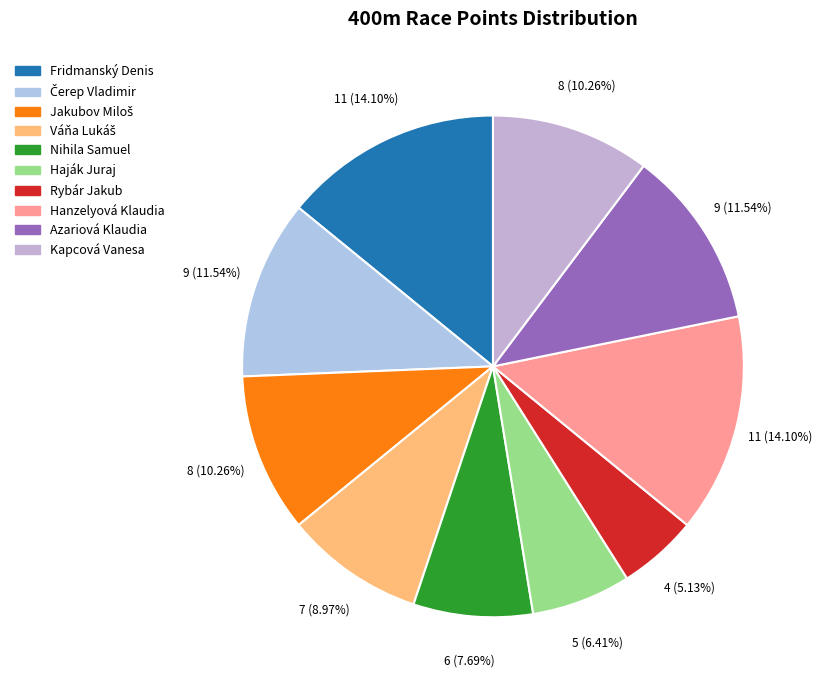

Rank the categories by value from highest to lowest.

Fridmanský Denis, Hanzelyová Klaudia, Čerep Vladimir, Azariová Klaudia, Jakubov Miloš, Kapcová Vanesa, Váňa Lukáš, Nihila Samuel, Haják Juraj, Rybár Jakub